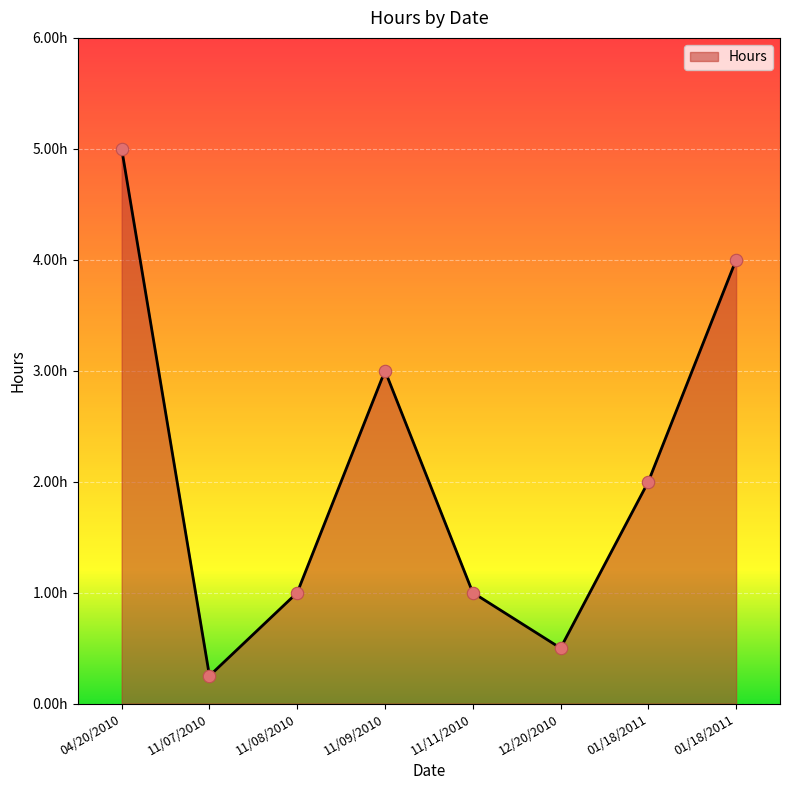

What is the ratio of the value at 01/18/2011 to the value at 11/11/2010?

2.0